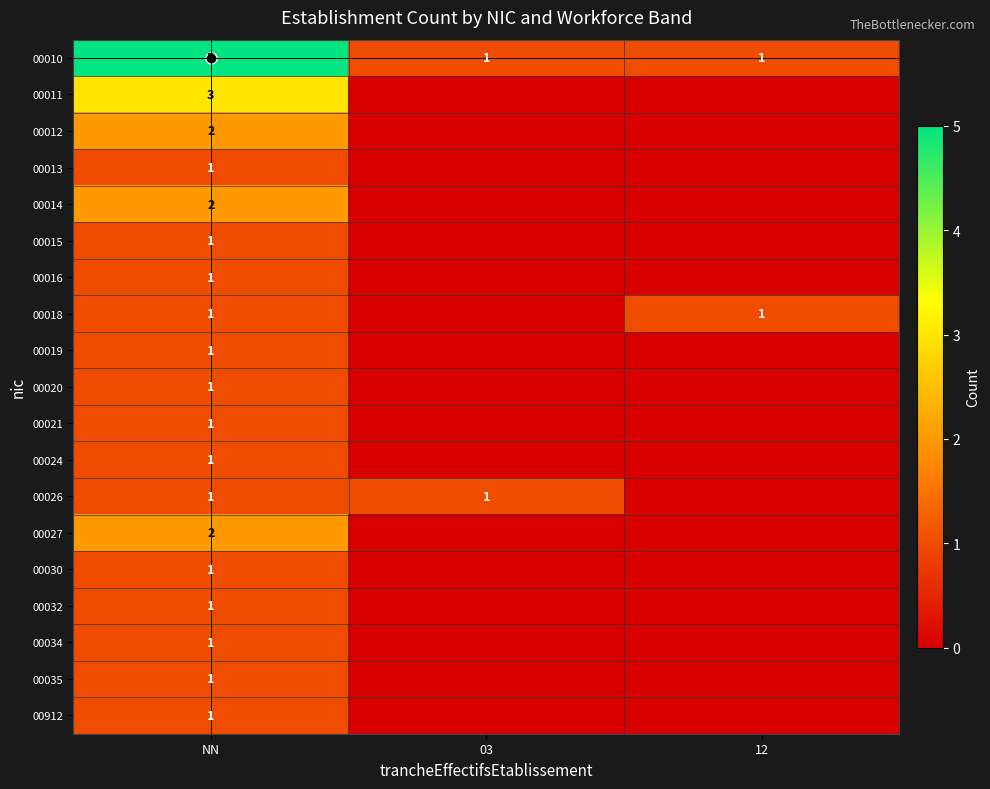

Is the value of 00020 at 03 greater than the value of 00011 at 03?

No